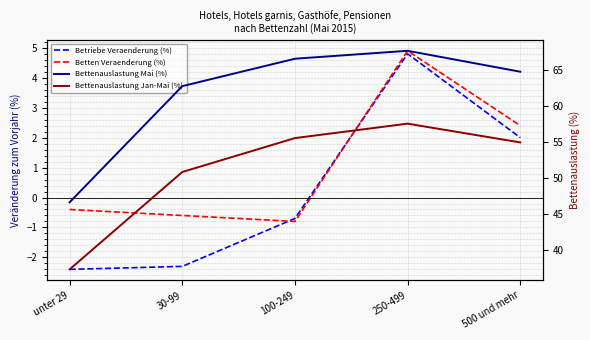

Reading left to right, extract all data points from this chart.

Betriebe Veraenderung (%): -2.4	-2.3	-0.7	4.8	2.0
Betten Veraenderung (%): -0.4	-0.6	-0.8	4.9	2.4
Bettenauslastung Mai (%): 46.6	62.7	66.5	67.6	64.7
Bettenauslastung Jan-Mai (%): 37.3	50.8	55.5	57.5	54.9